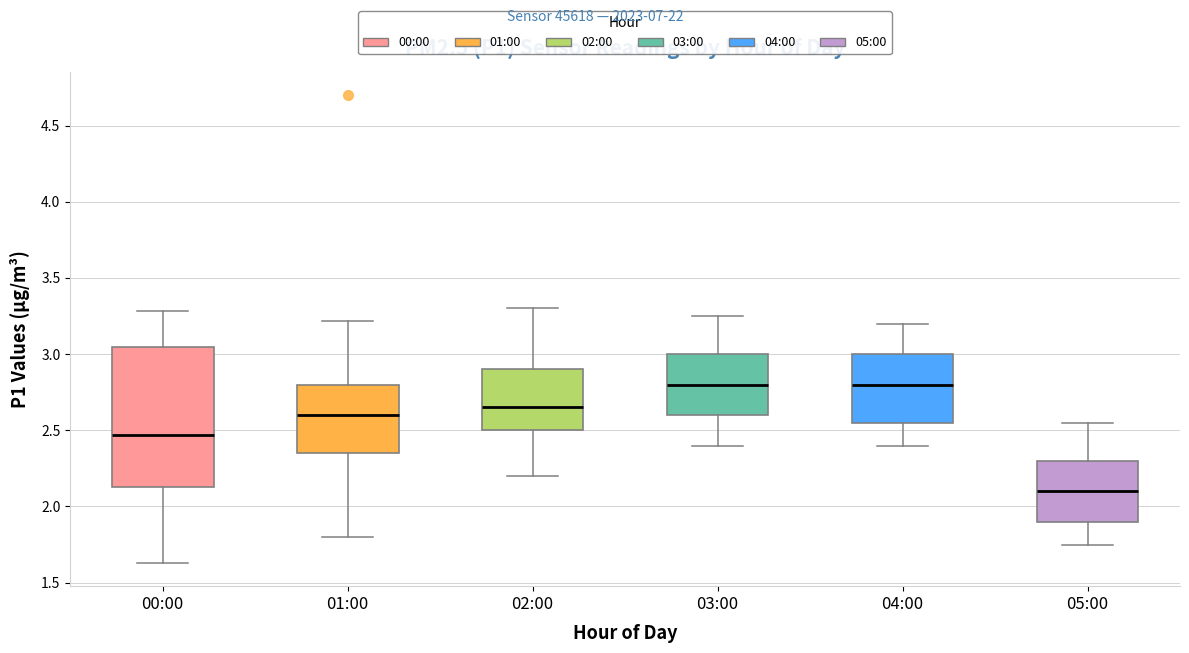

Where is the lower edge of the box for 01:00 on the y-axis? The values are not printed on the chart, so give them approximately, as read against the axis.

2.35